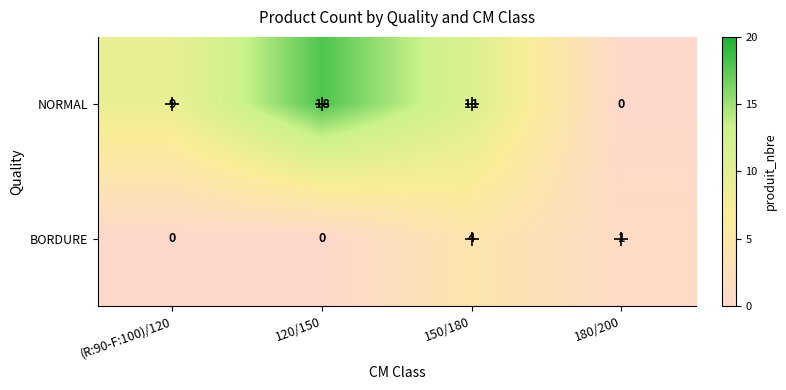

List the series in order of their peak value, highest first.

NORMAL, BORDURE